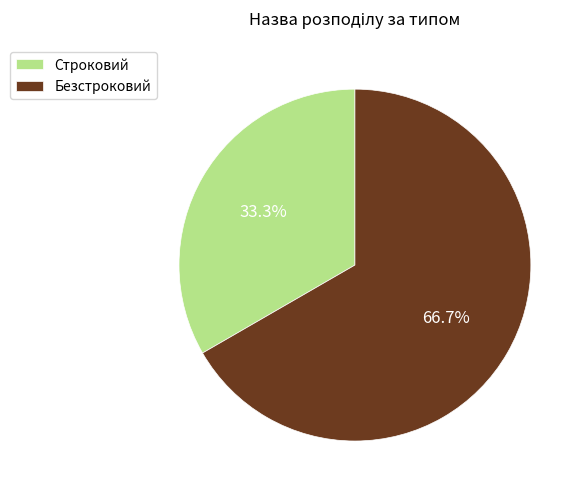

Is Безстроковий the majority of the pie?

Yes